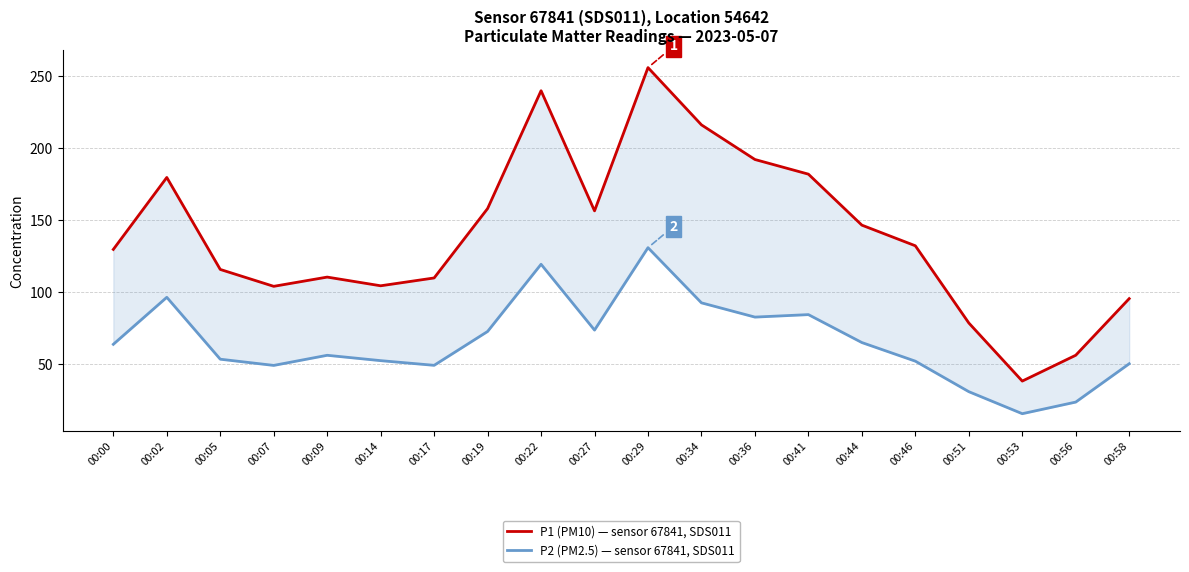

At which label is P1 (PM10) — sensor 67841, SDS011 closest to 147?

00:44